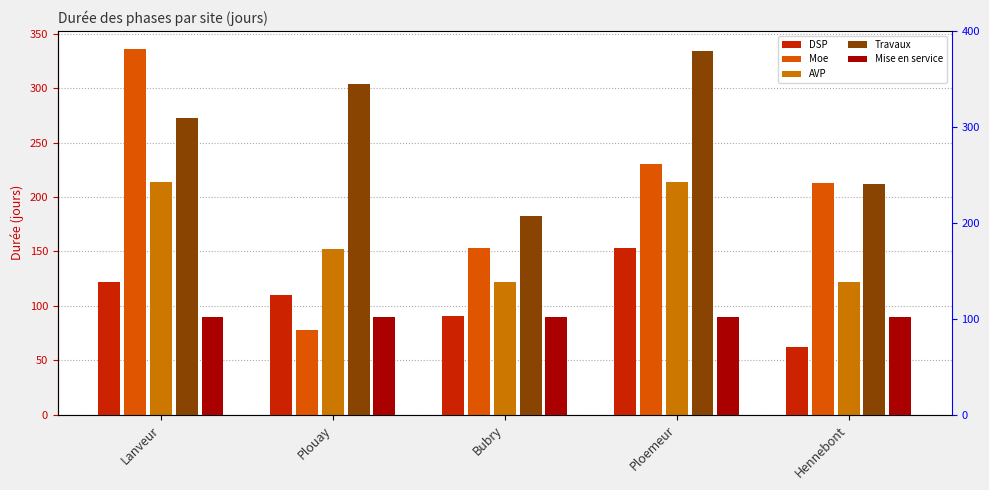

Which series has the largest total across all categories?

Total (jours)